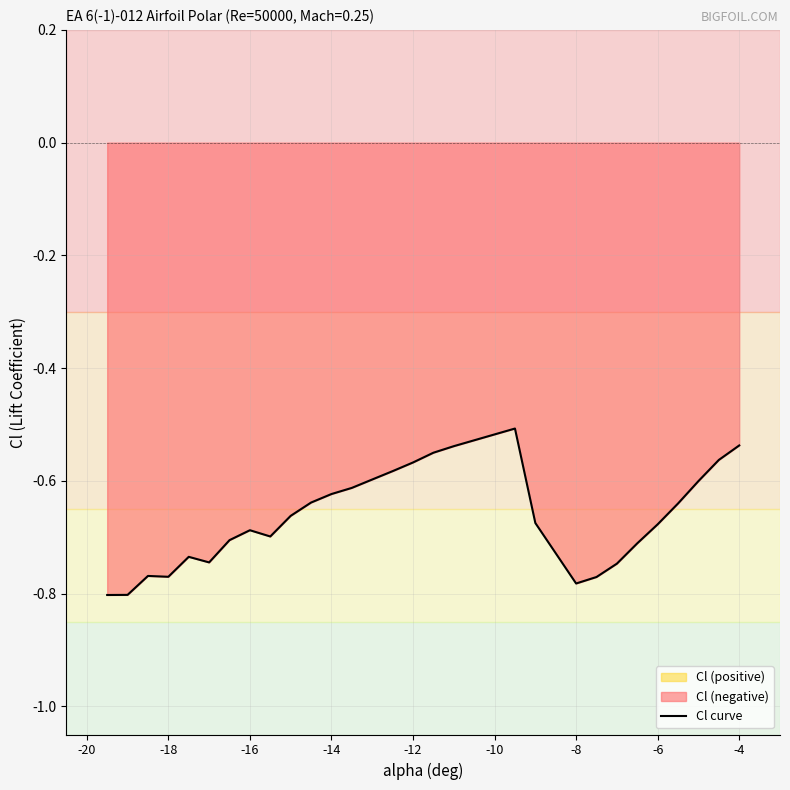

The chart shows a value of -0.5 at -16. True or false?

False